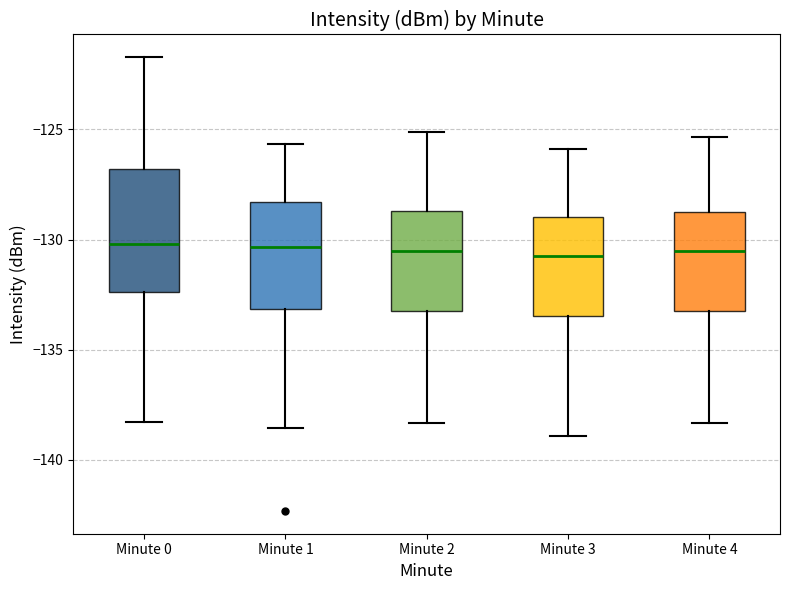

Where does the lower whisker of the box for Minute 1 end on the y-axis? The values are not printed on the chart, so give them approximately, as read against the axis.

-138.5